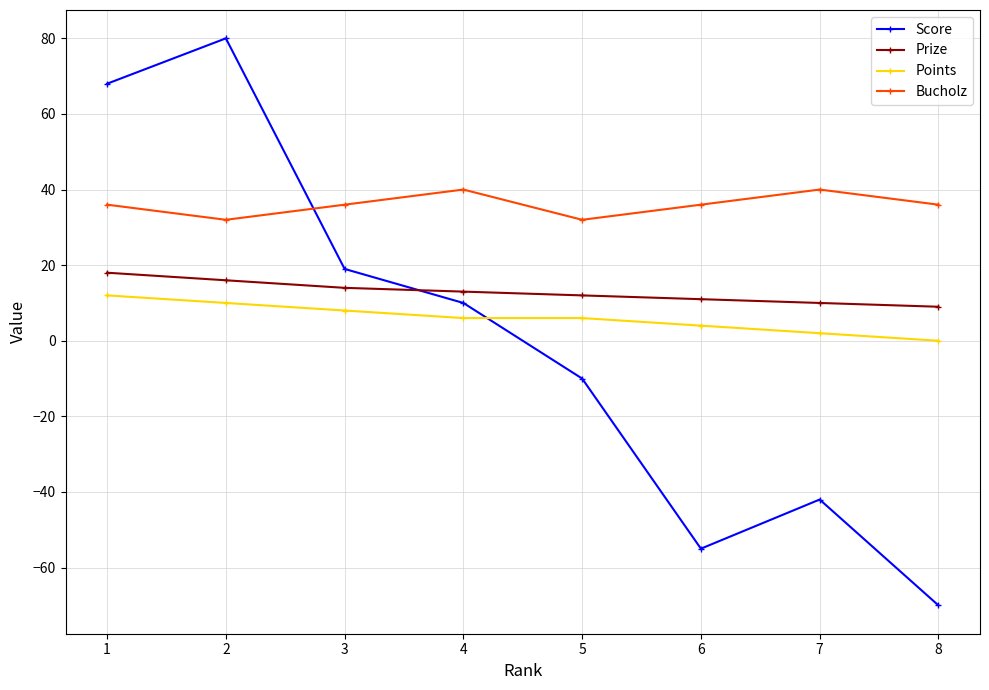

Which series has the widest spread of values?

Score